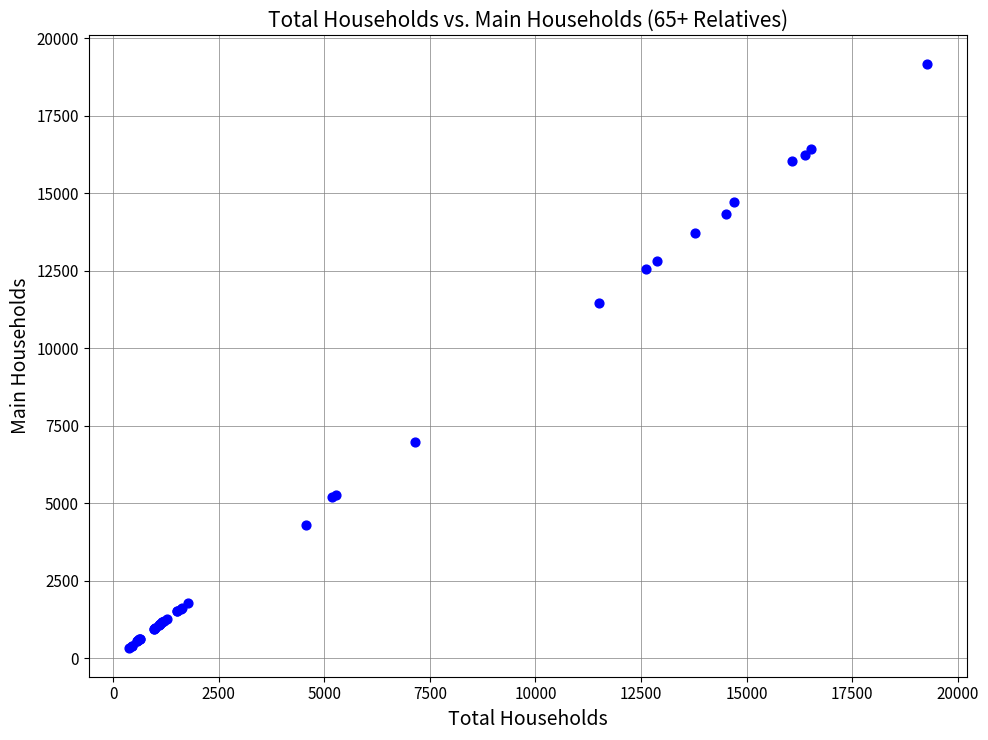

What Y value in the scatter plot is closest to 9746?

11449